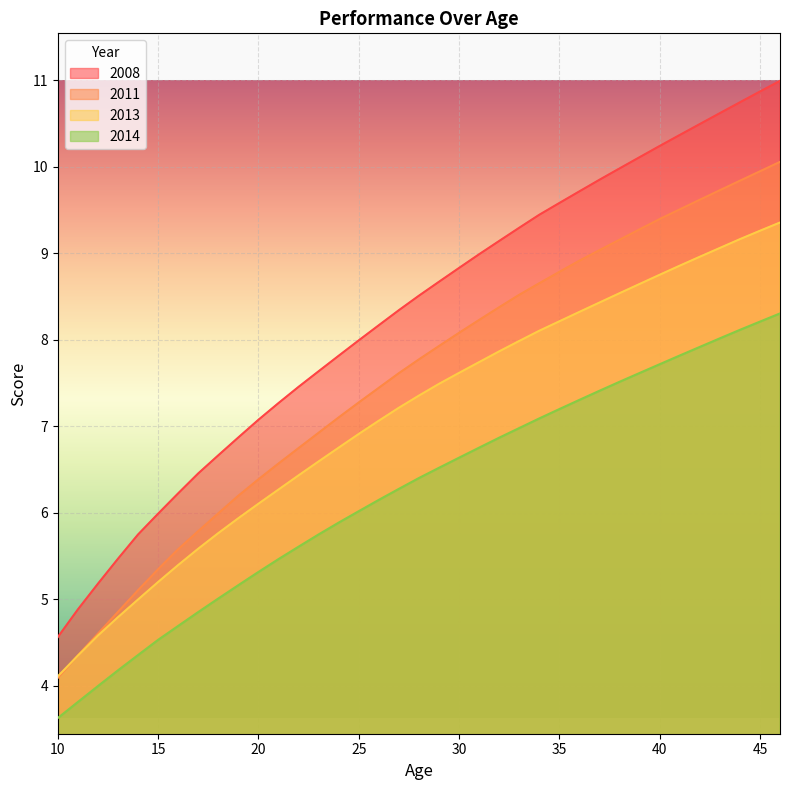

Rank the categories by 2014 value from highest to lowest.

46, 45, 44, 43, 42, 41, 40, 39, 38, 37, 36, 35, 34, 33, 32, 31, 30, 29, 28, 27, 26, 25, 24, 23, 22, 21, 20, 19, 18, 17, 16, 15, 14, 13, 12, 11, 10